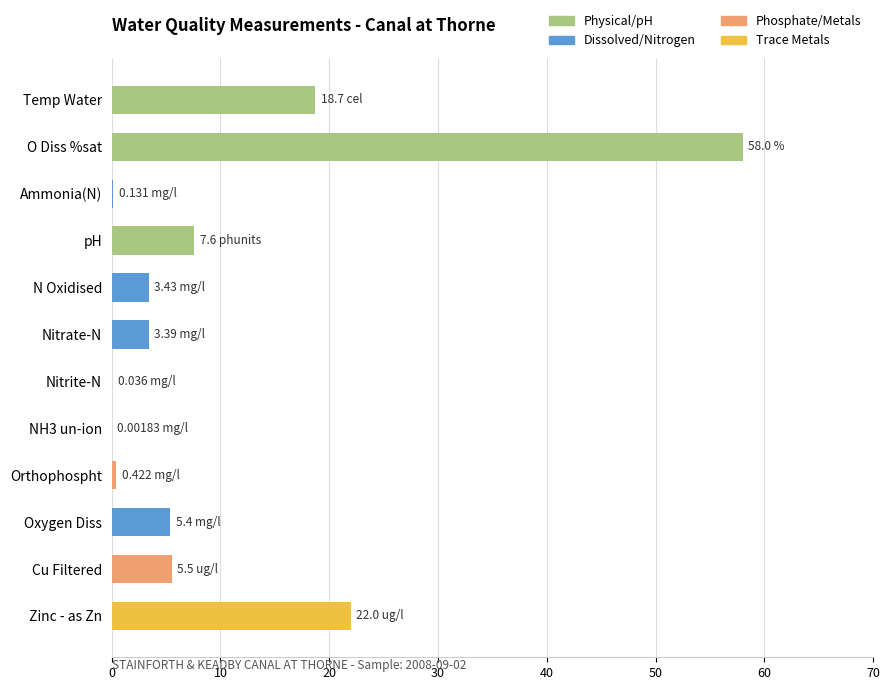

Which has a higher value, Orthophospht or Zinc - as Zn?

Zinc - as Zn